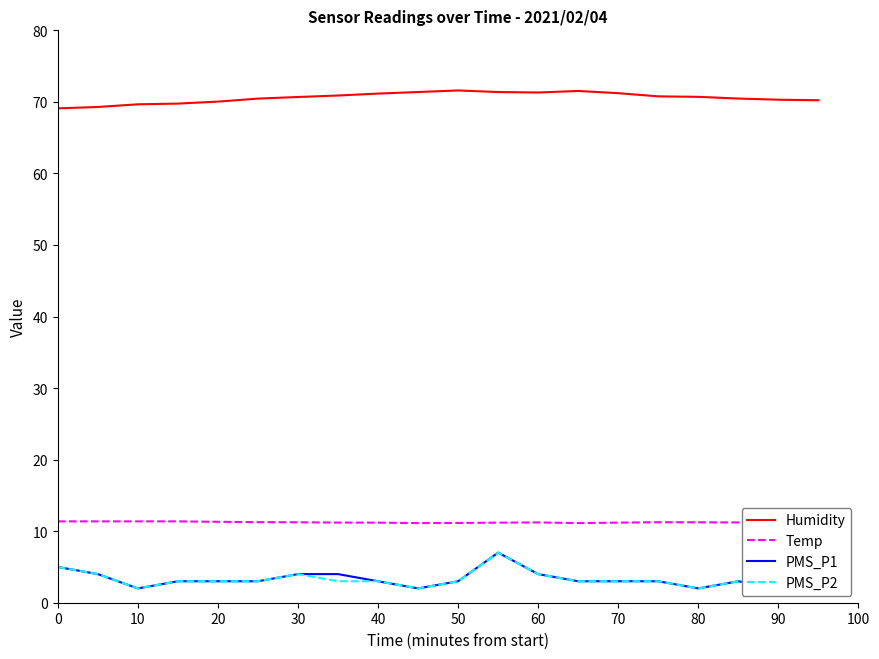

True or false: Temp has more than 1 interior local peaks.

True